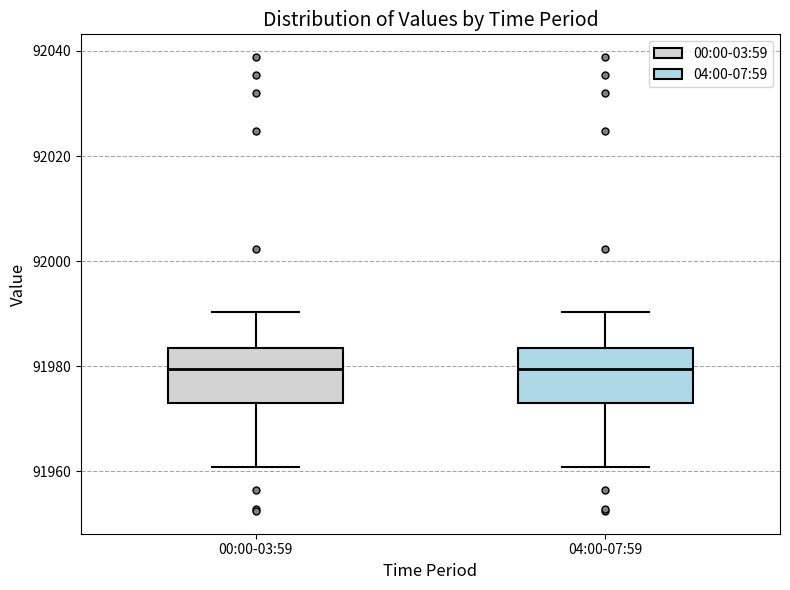

Reading left to right, transcribe this box plot: for each box, give where its median line is, the range the box spans, and where its two whiskers end, as read against the y-axis. The values are not printed on the chart, so give them approximately, as read against the axis.

00:00-03:59: median 91980, box 91972 to 91984, whiskers 91960 to 91990
04:00-07:59: median 91980, box 91972 to 91984, whiskers 91960 to 91990